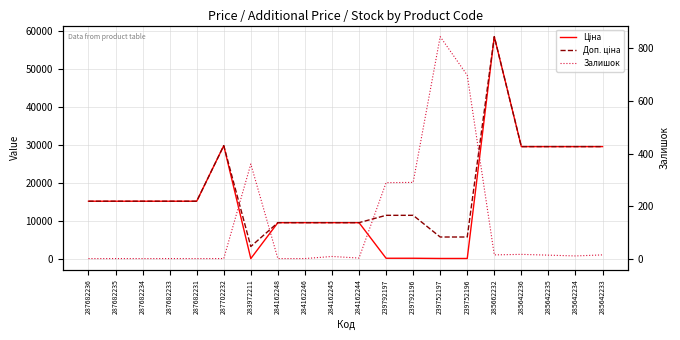

The Доп. ціна series shows 25369.6 at 287682235. True or false?

False